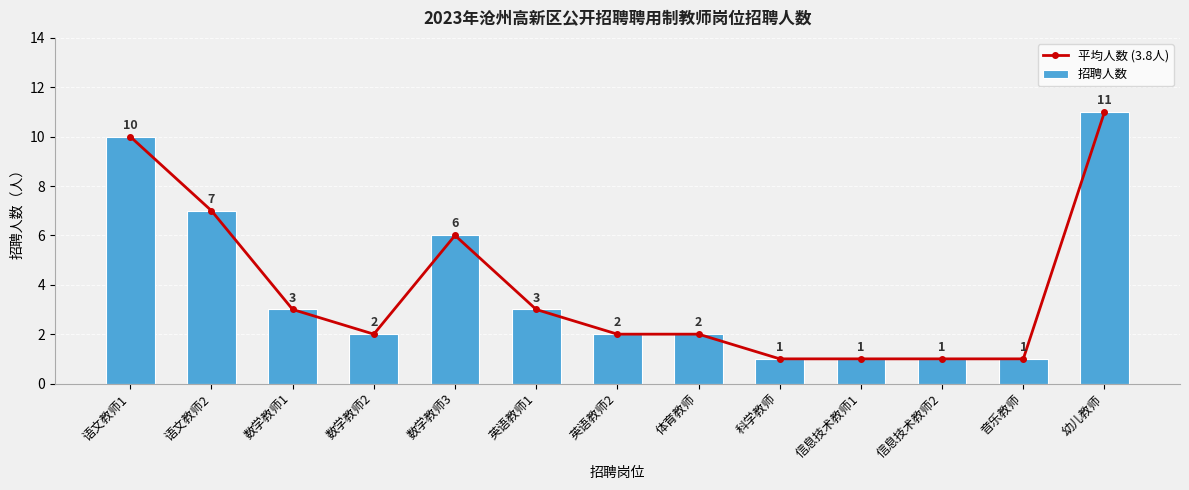

Count the number of data series in this chart.

2